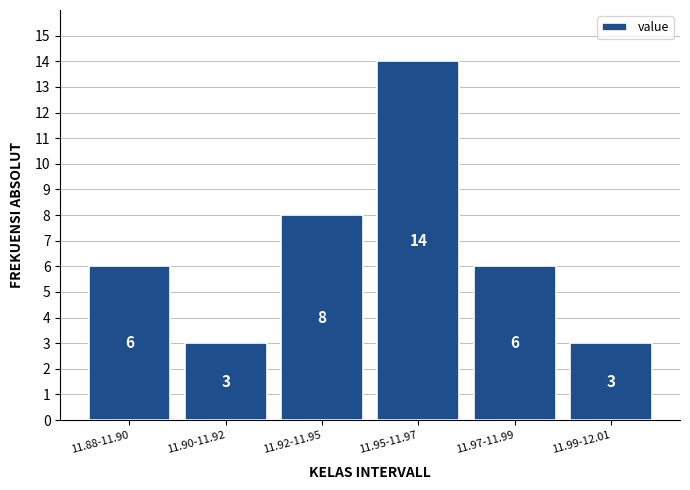

Reading left to right, transcribe all the data shown in this chart.

6	3	8	14	6	3